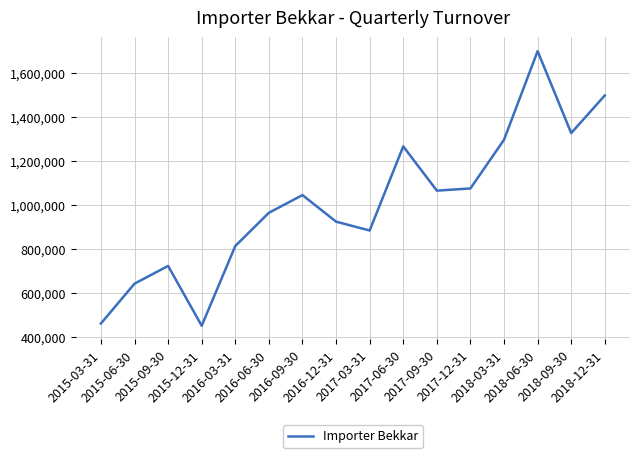

Where is the first local maximum?

2015-09-30